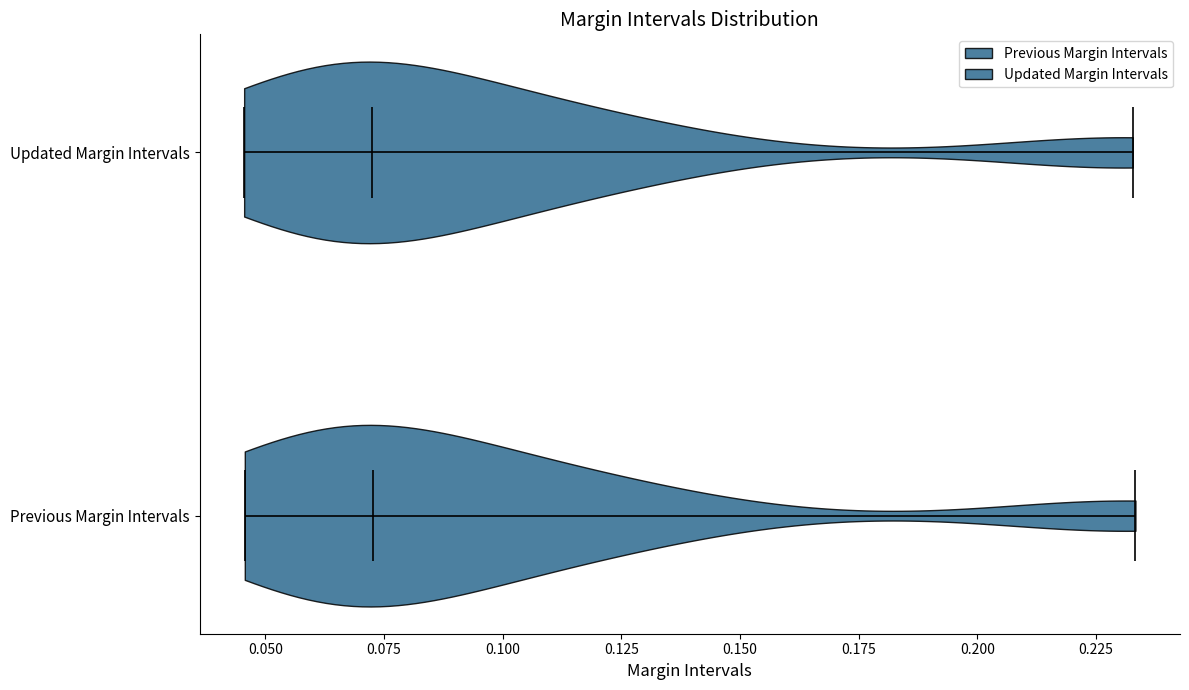

Reading bottom to top, read every violin against the x-axis: where its median line is, and the lowest and highest points it reaches. The values are not printed on the chart, so give them approximately, as read against the axis.

Previous Margin Intervals: median line 0.075, lowest point 0.045, highest point 0.235
Updated Margin Intervals: median line 0.075, lowest point 0.045, highest point 0.235